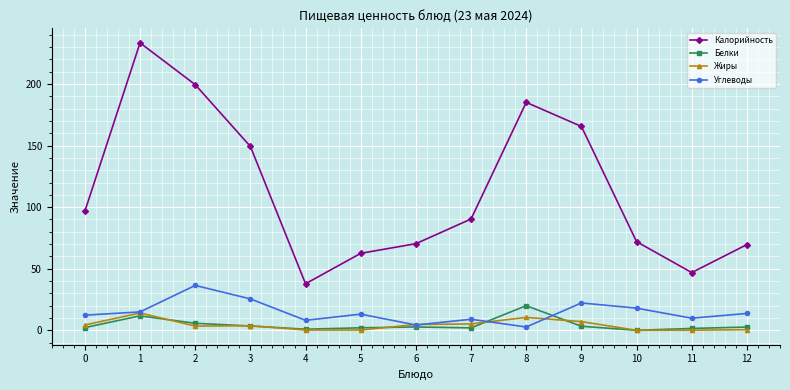

At which category is the sum across all series the highest?

1